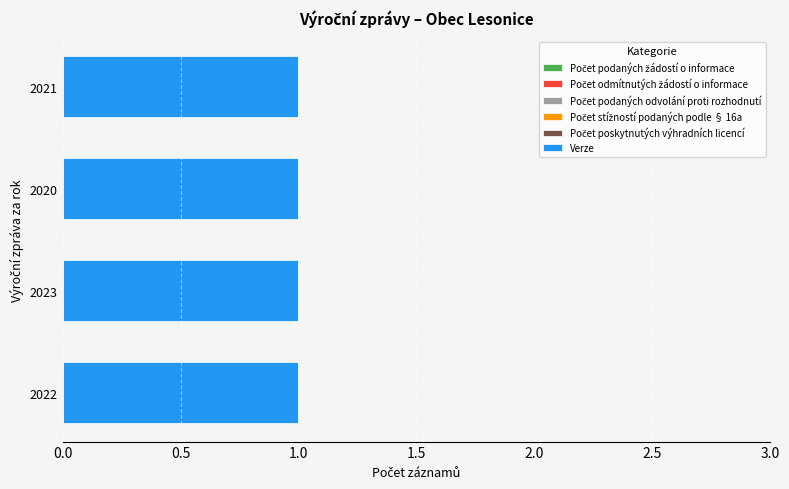

Between 2022 and 2021, which is larger?

2022